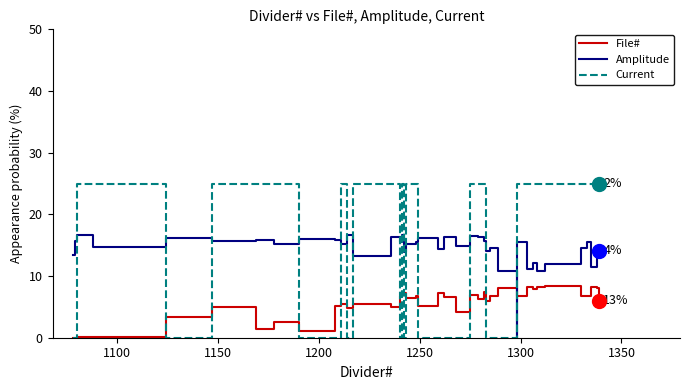

True or false: File# has a value of 2.7 at 17.

False